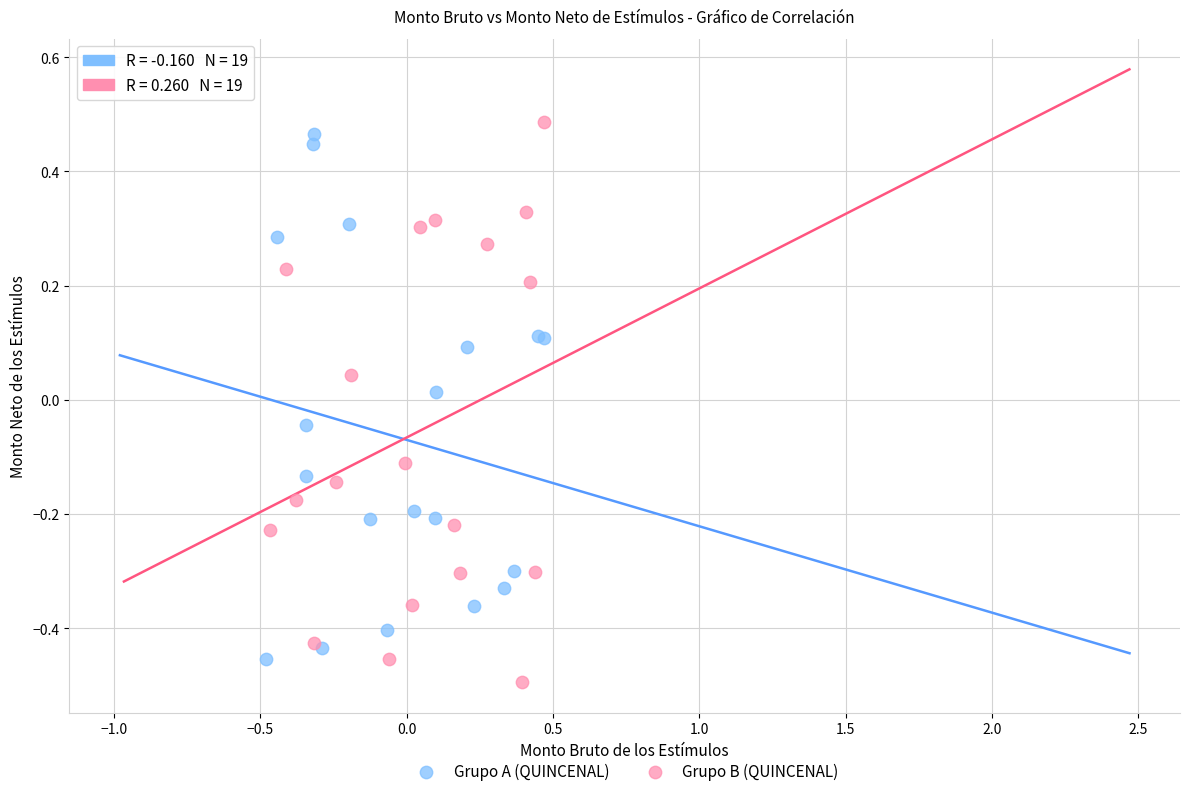

Which series has the widest spread of Y values?

Grupo B (QUINCENAL)